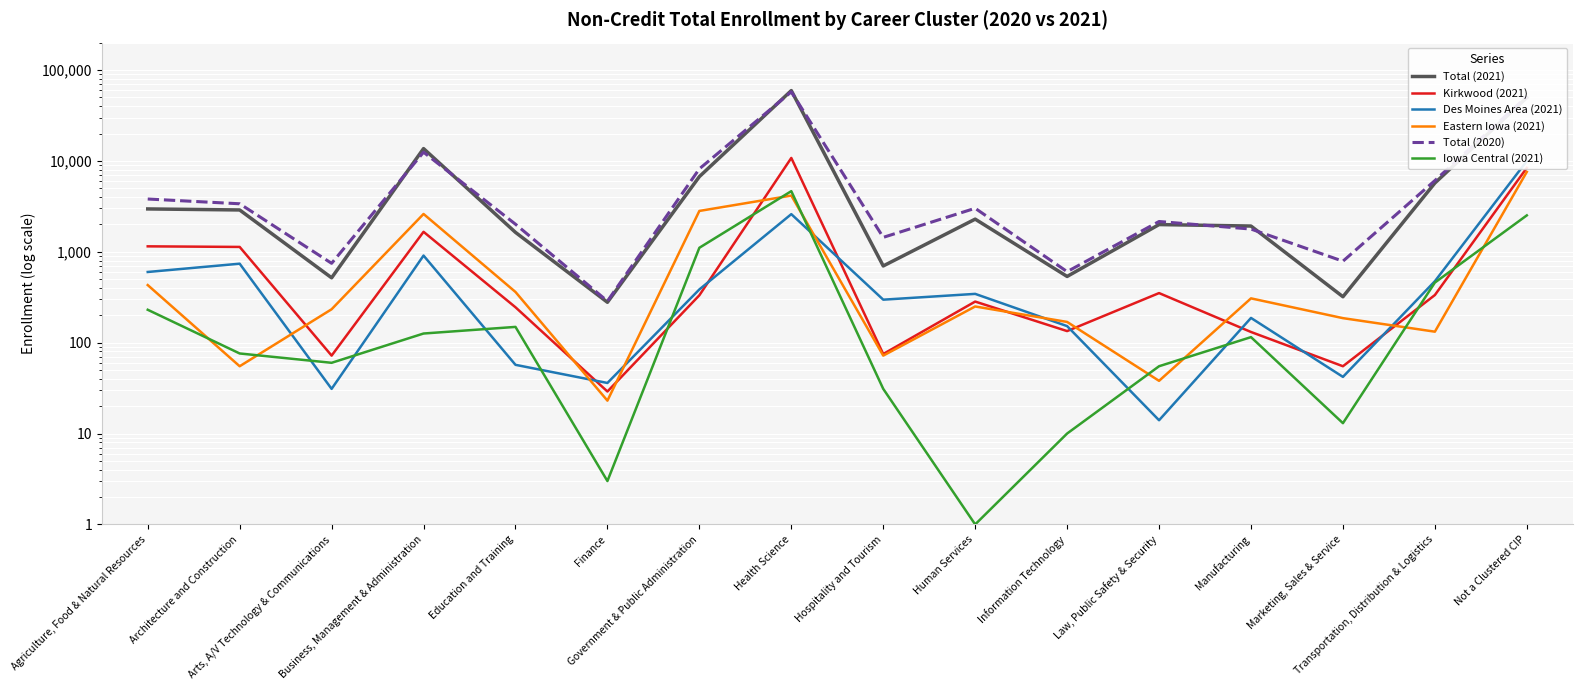

At Health Science, list the series in order from smallest to largest.

Des Moines Area (2021), Eastern Iowa (2021), Iowa Central (2021), Kirkwood (2021), Total (2020), Total (2021)